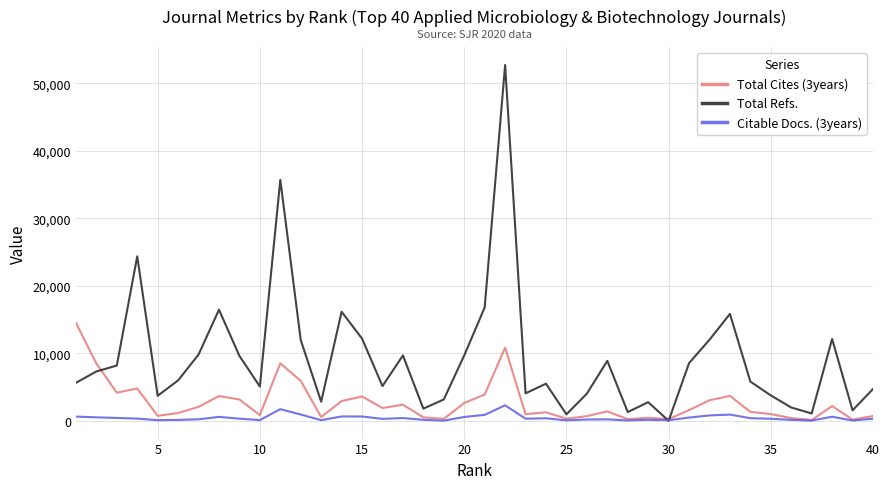

What is the maximum value for Total Refs.?

52686